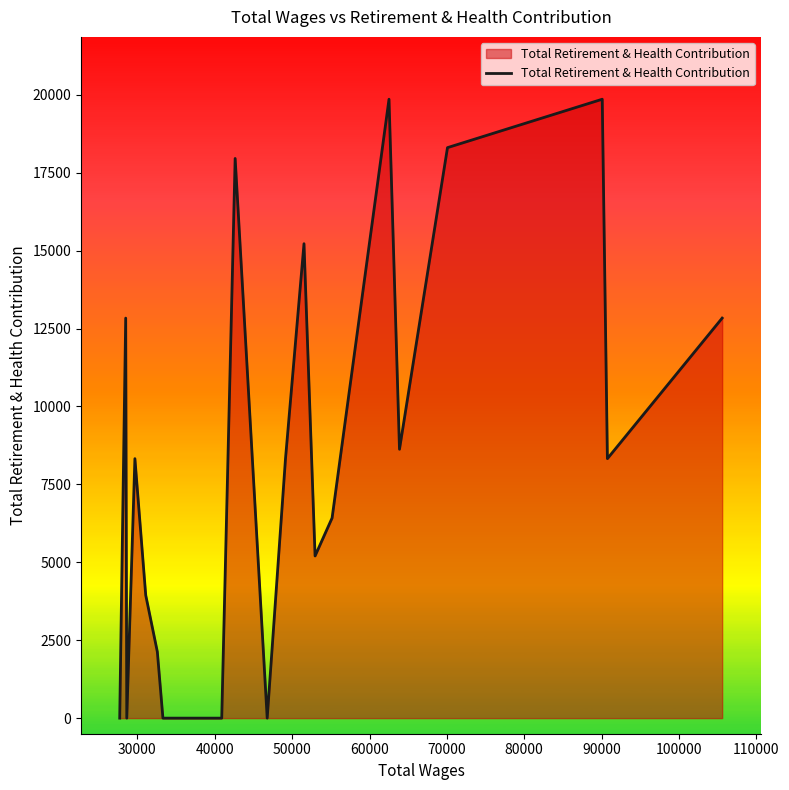

What is the difference between the maximum and minimum values?

19856